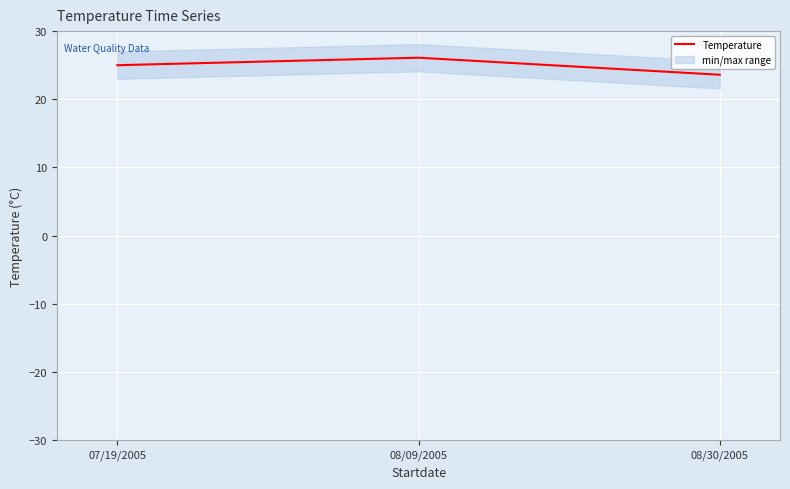

Reading left to right, extract all data points from this chart.

25.0	26.1	23.6